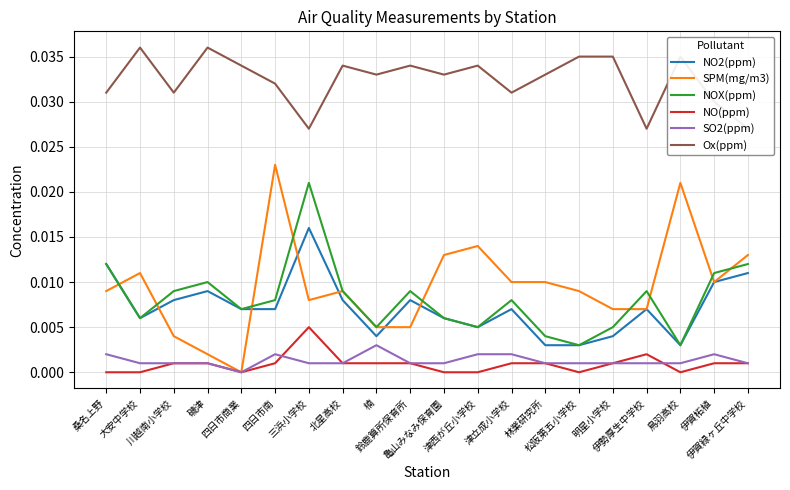

At which label is NO2(ppm) closest to 0?

林業研究所